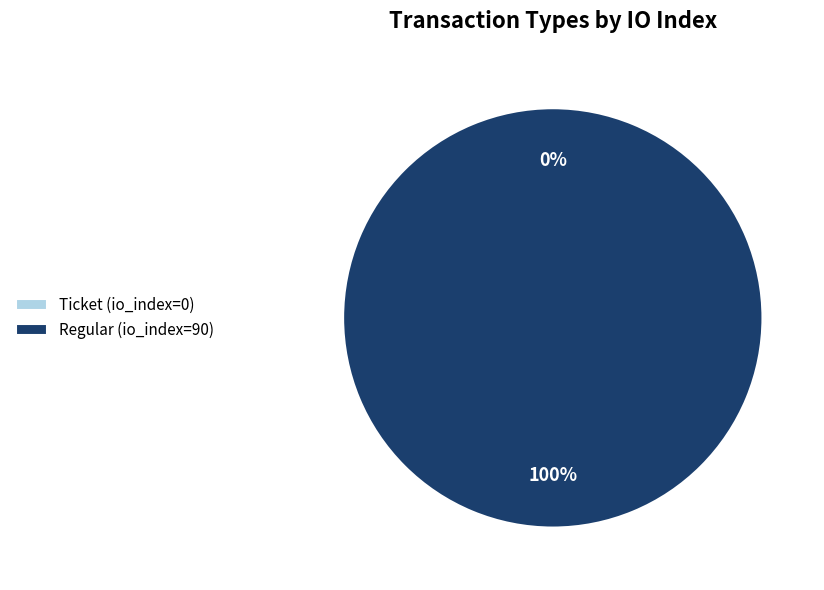

Which category has the smallest portion of the pie?

Ticket (io_index=0)